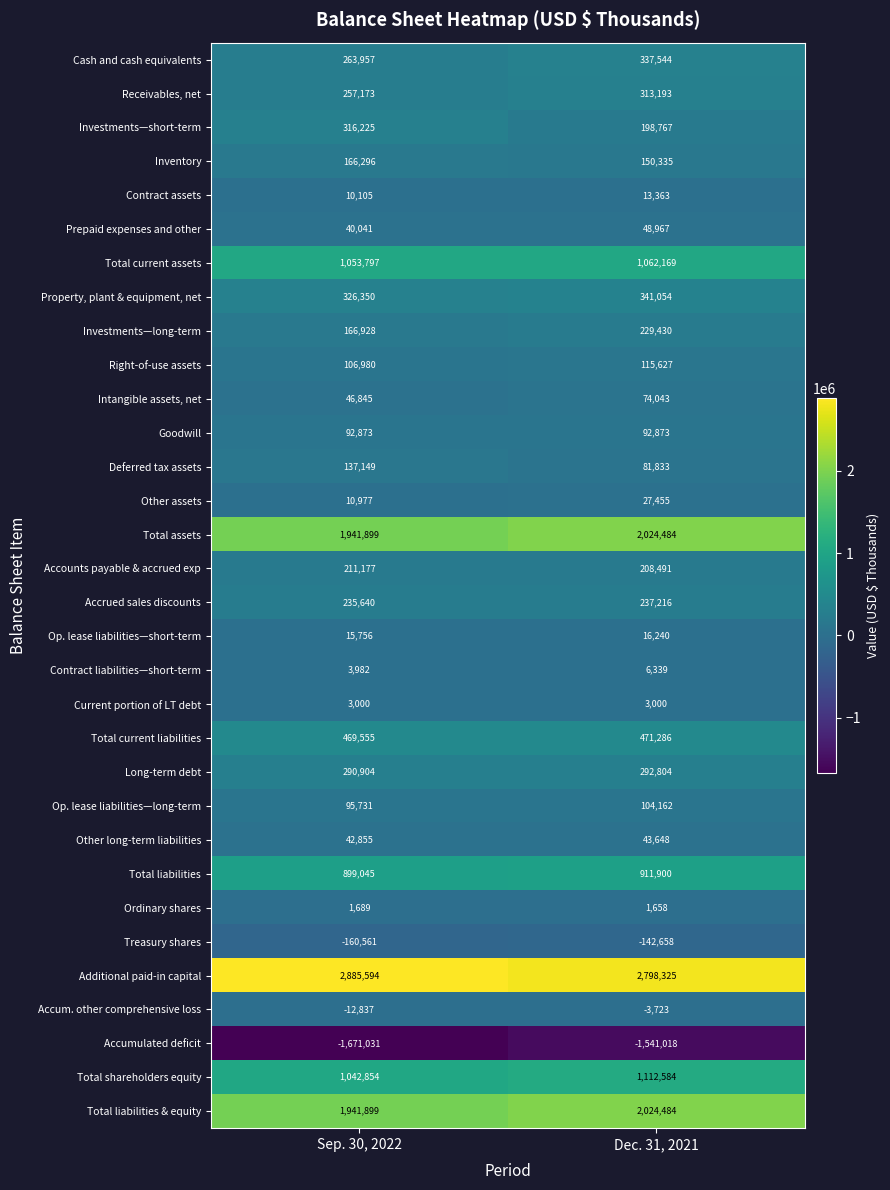

Rank the categories by Accrued sales discounts value from highest to lowest.

Dec. 31, 2021, Sep. 30, 2022